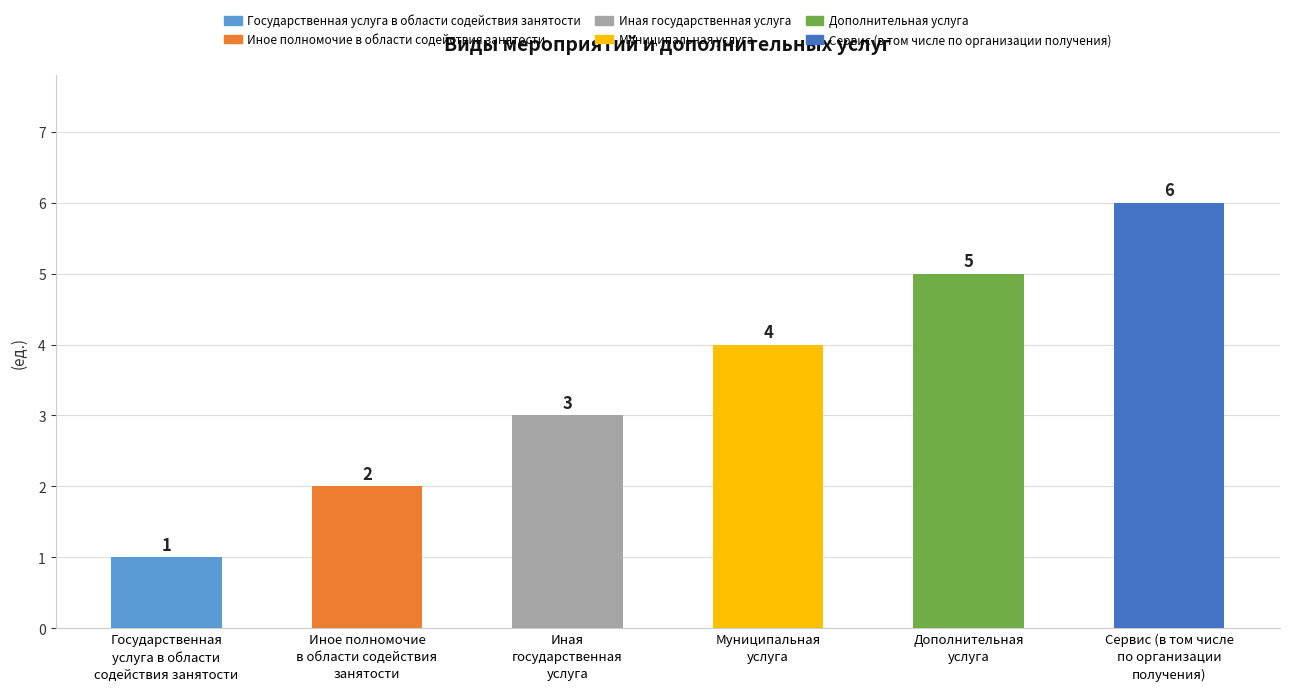

Approximately how many times larger is the value at Государственная
услуга в области
содействия занятости compared to Дополнительная
услуга?

0.2